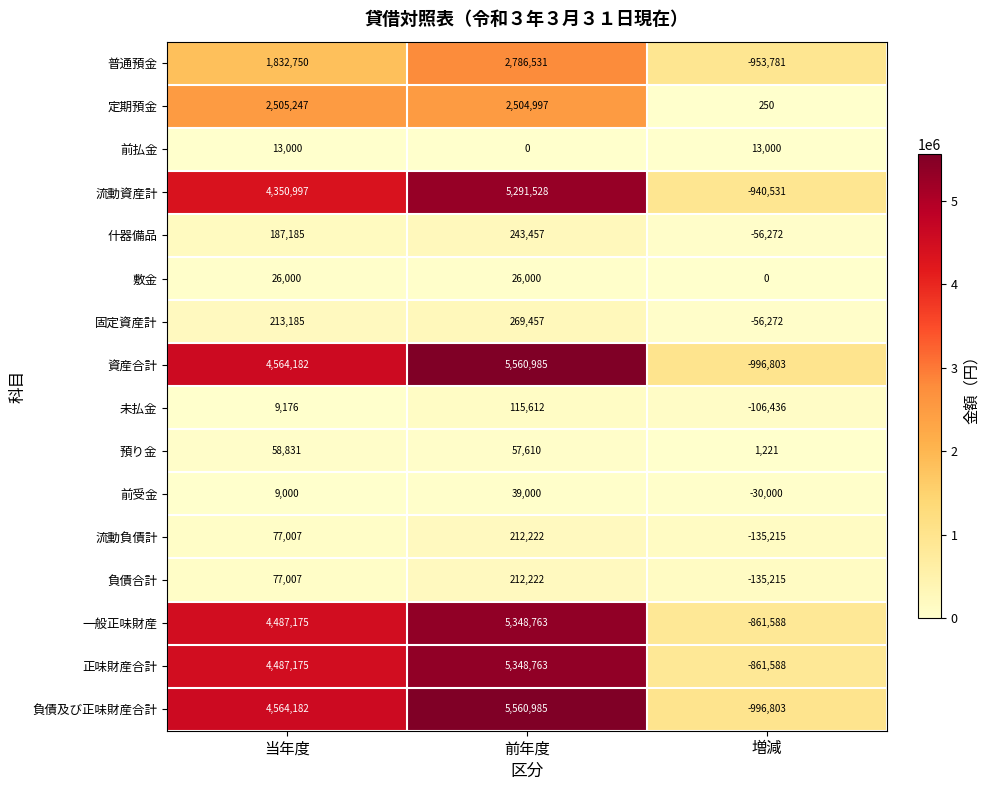

What is the spread (max minus min) of values at 増減?

1009803